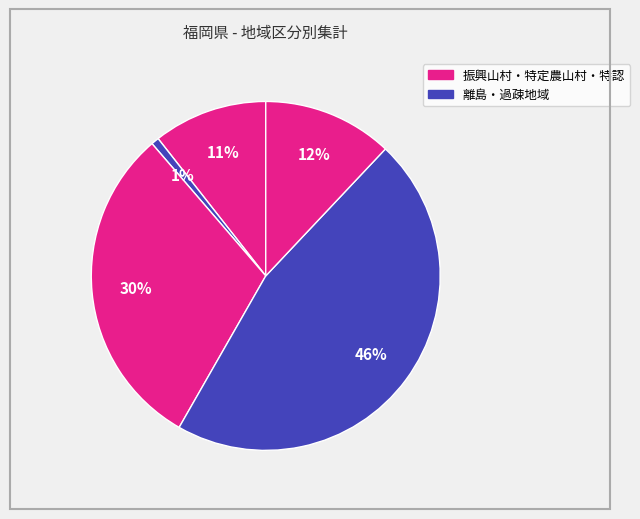

How many segments does this pie chart have?

5